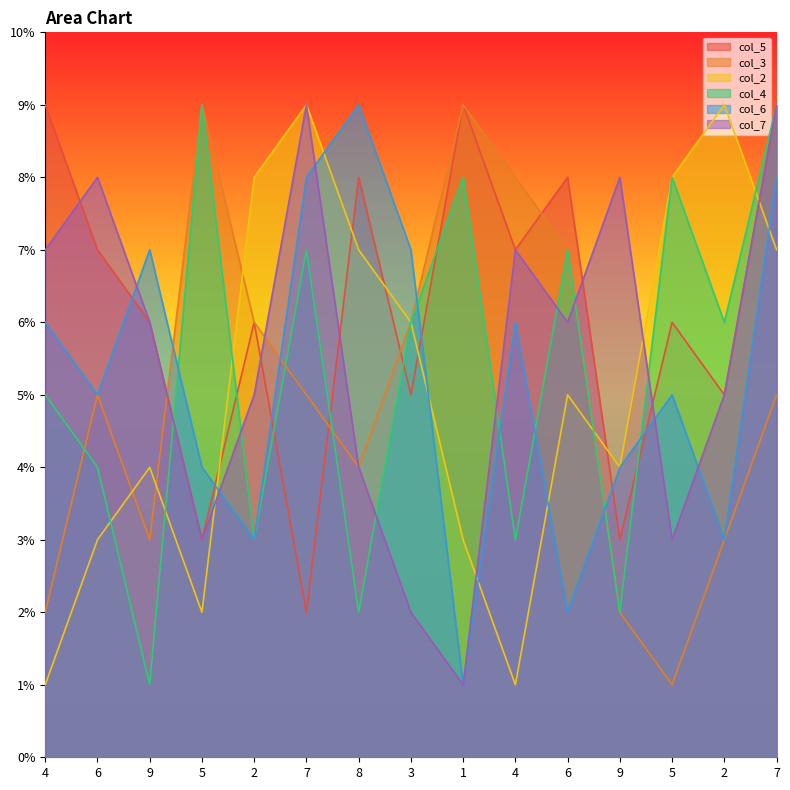

How many interior local peaks does the col_7 series have?

4